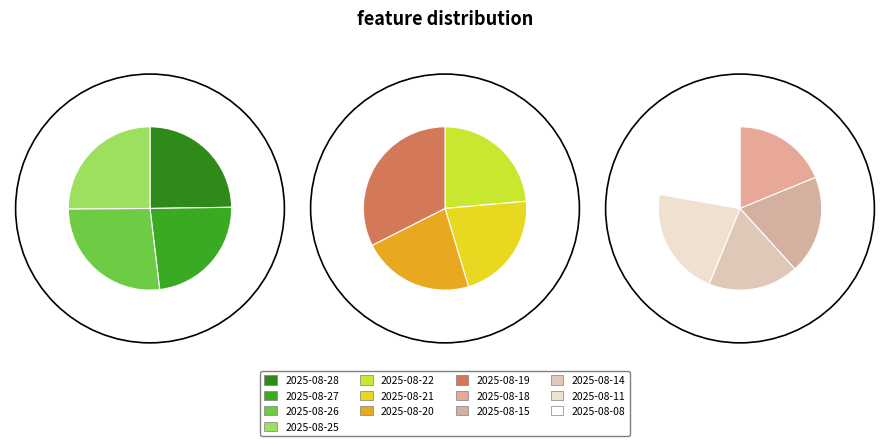

True or false: 2025-08-27 accounts for 20% of the total.

False